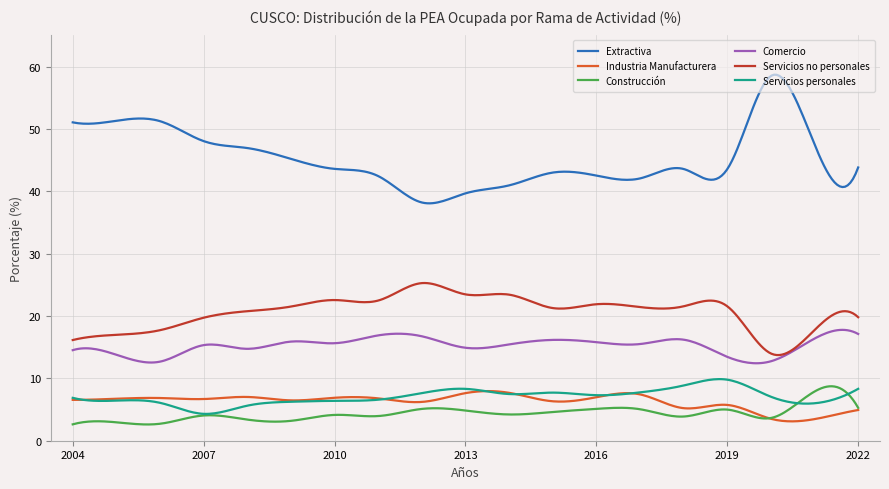

Which series has the largest total across all categories?

Extractiva